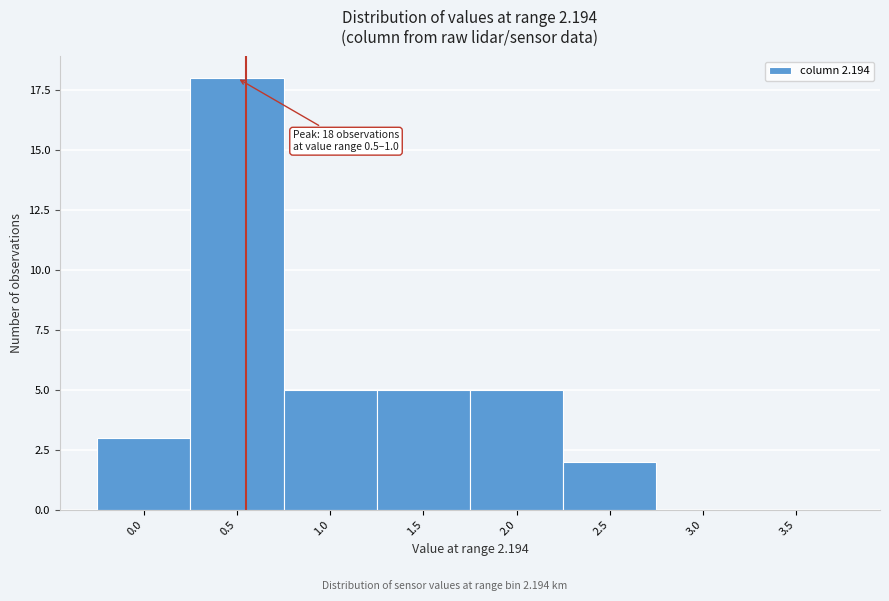

Reading right to left, list all the values displayed in this chart.

3.5=0	3.0=0	2.5=2	2.0=5	1.5=5	1.0=5	0.5=18	0.0=3